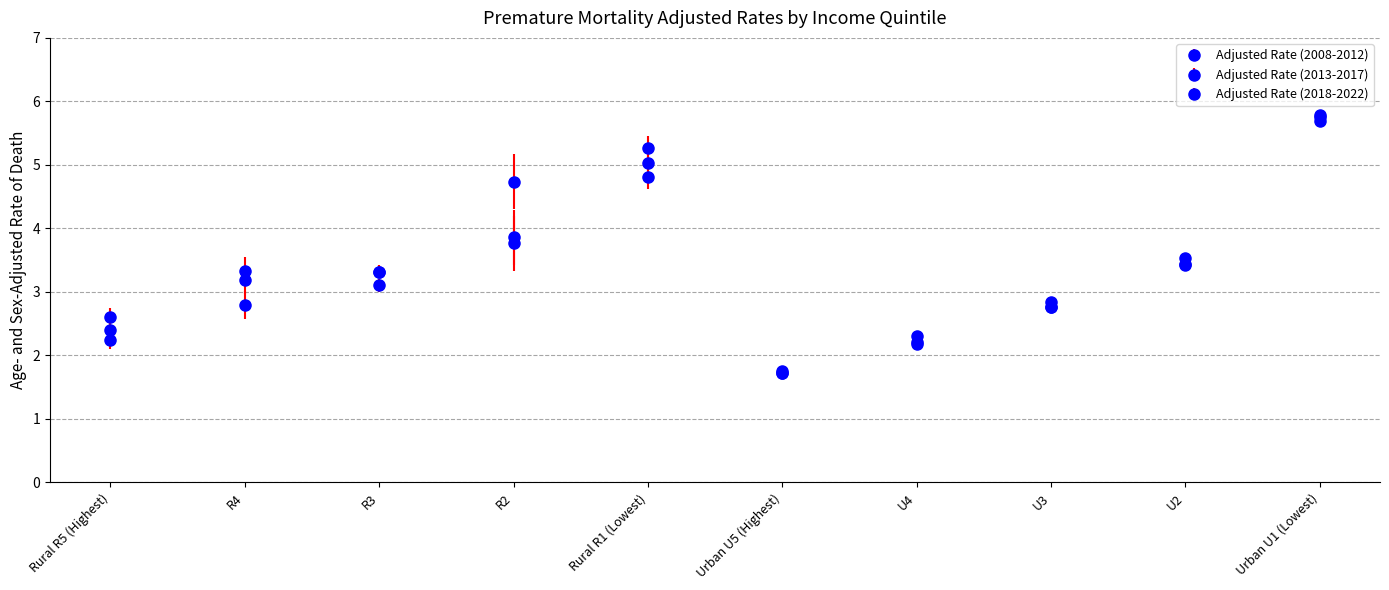

Does the chart have visible grid lines?

Yes